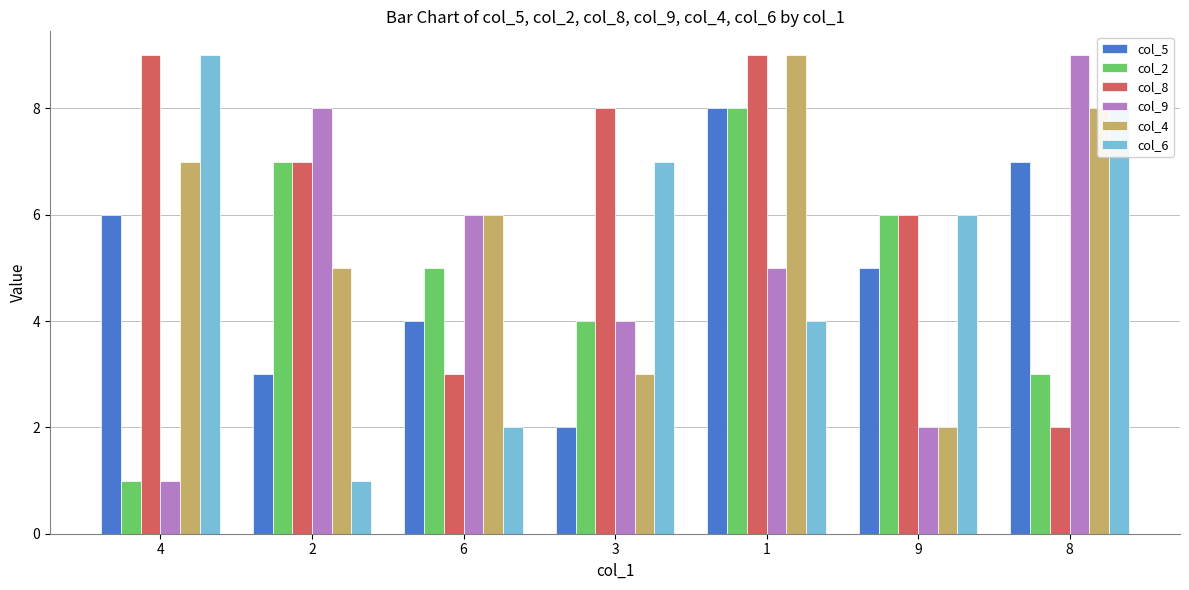

At which label does col_9 reach its peak?

8